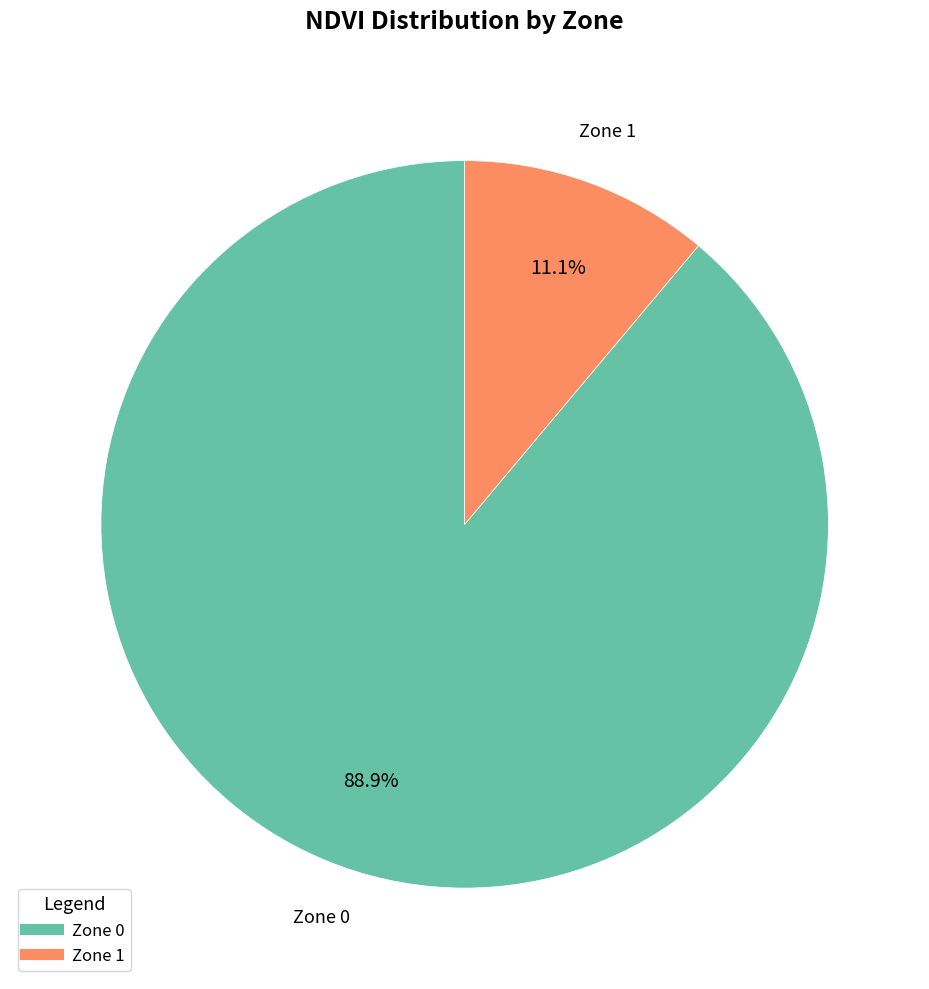

Which slice is the largest?

Zone 0